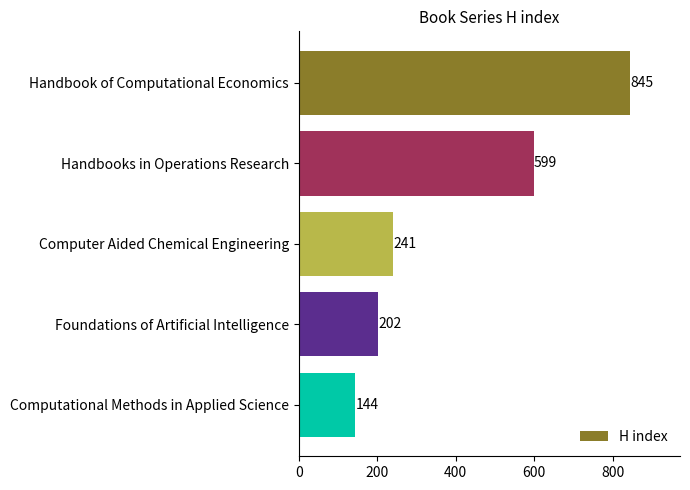

At which label is the value closest to 494?

Handbooks in Operations Research